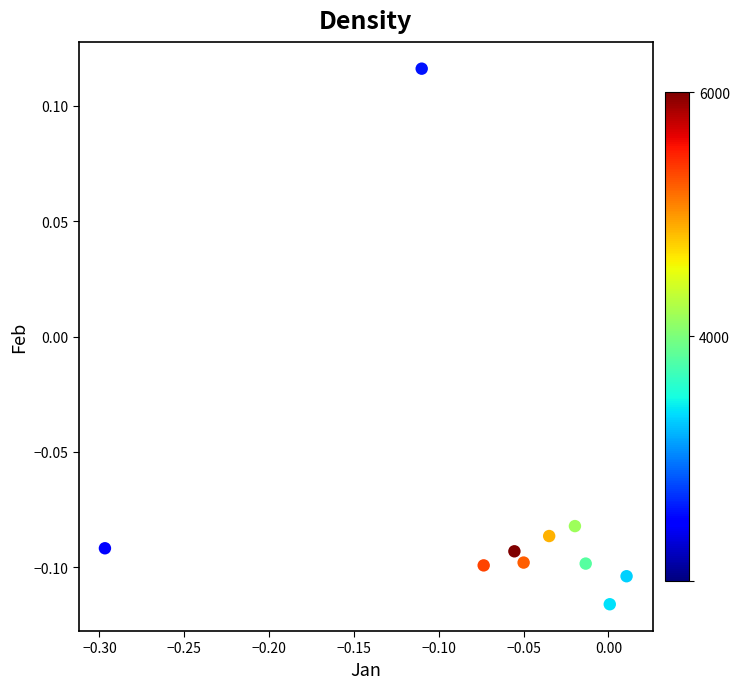

What is the range of X values (max minus min)?

0.3